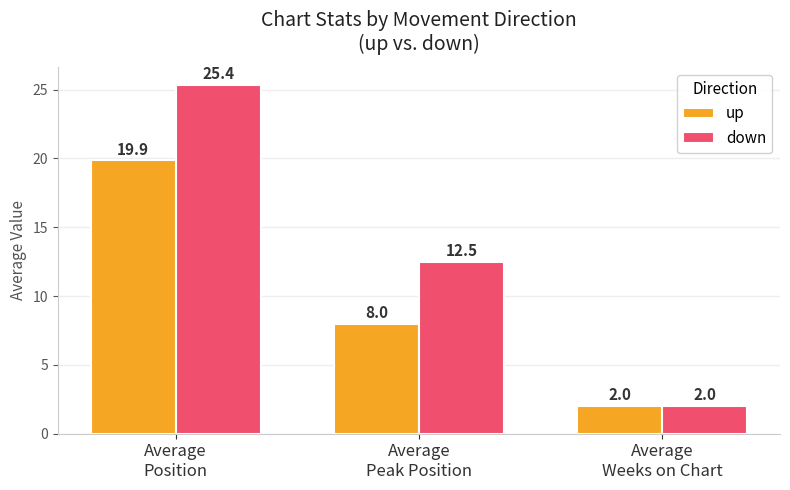

Reading right to left, list all the values displayed in this chart.

up: 2.0	8.0	19.9
down: 2.0	12.5	25.4